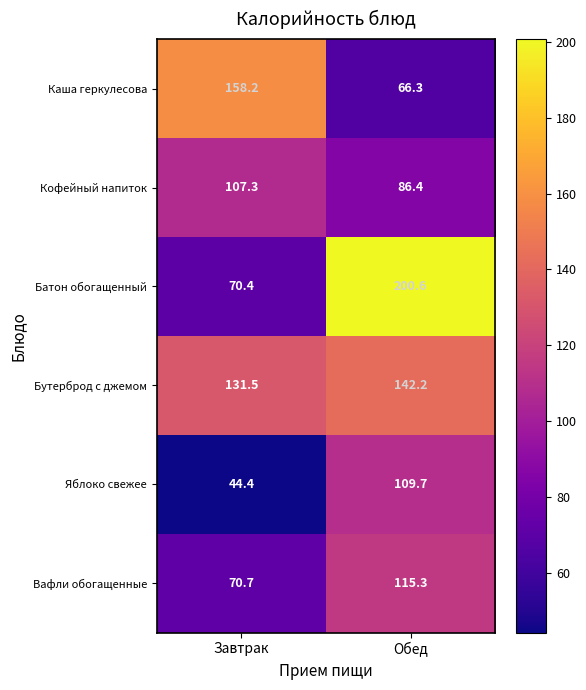

What is the sum of the Вафли обогащенные values at Завтрак and Обед?

186.0